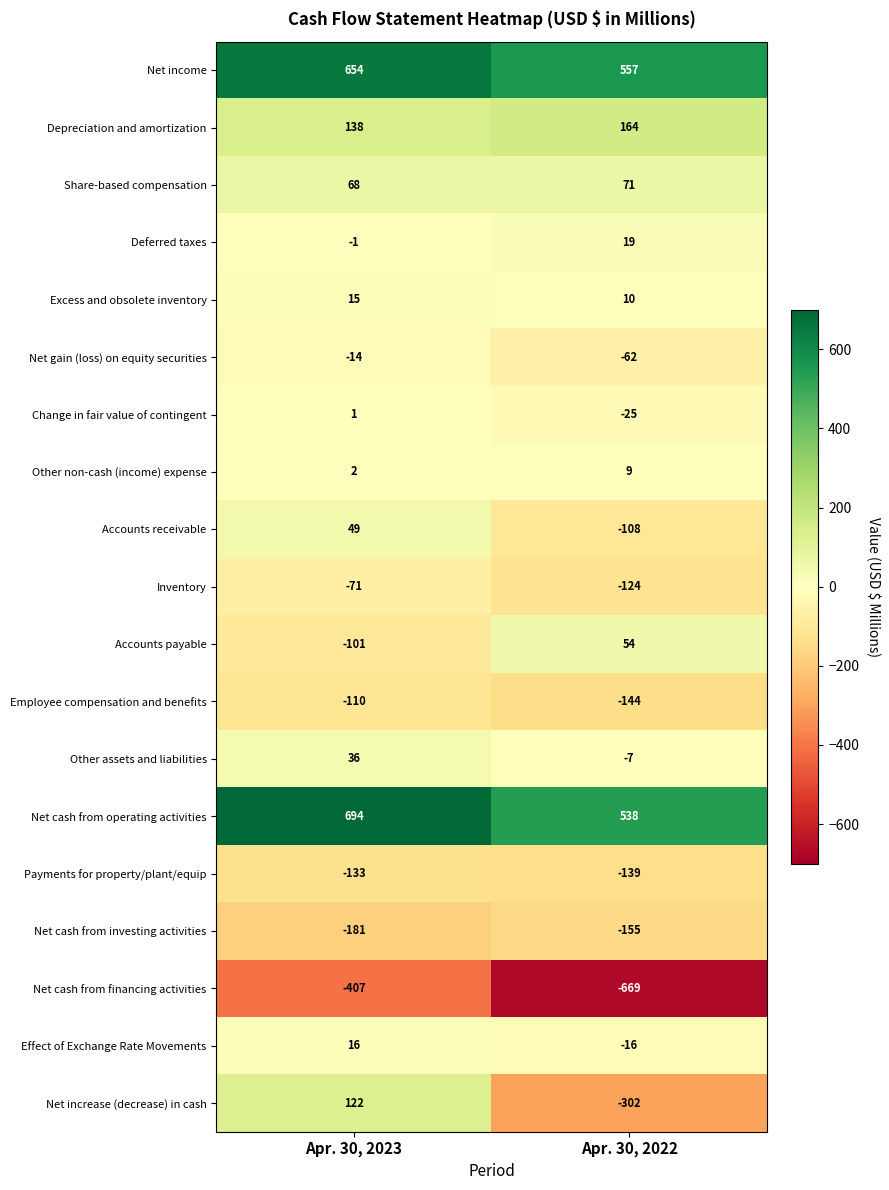

Where is Other assets and liabilities nearest to the value 14?

Apr. 30, 2022